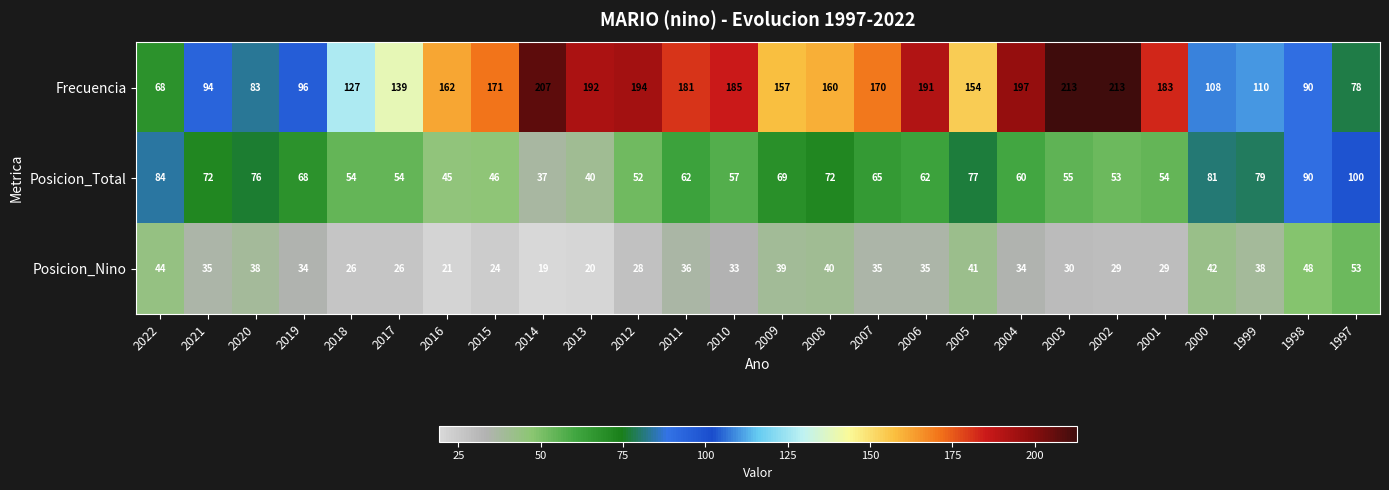

What is the difference between the maximum and minimum values in the Posicion_Nino series?

34